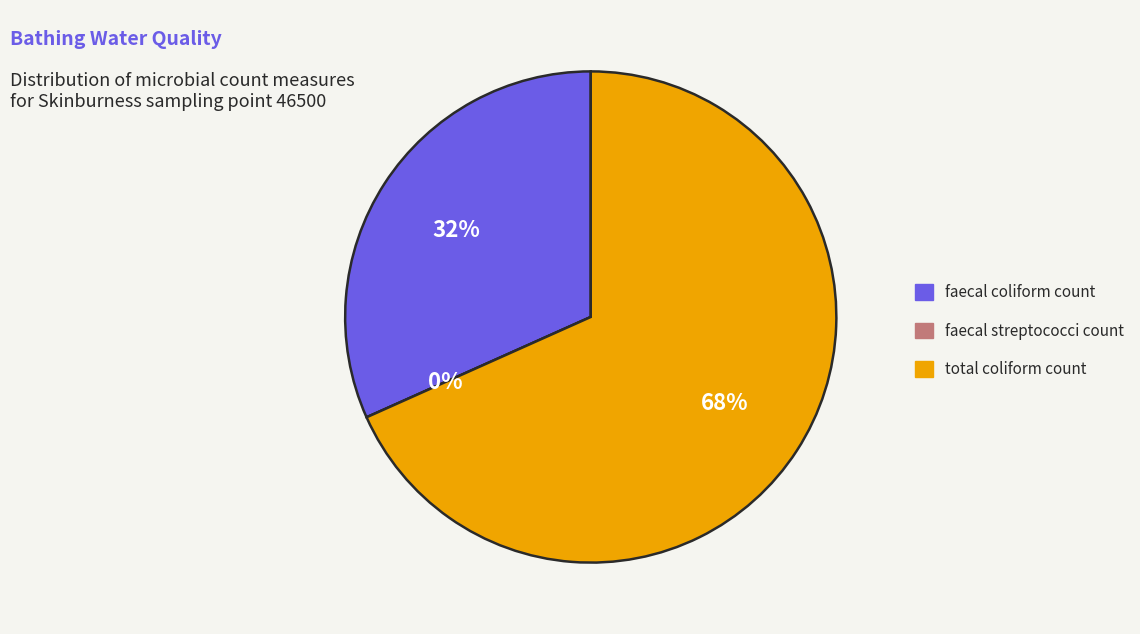

To the nearest percent, what percentage of the pie is total coliform count?

68%